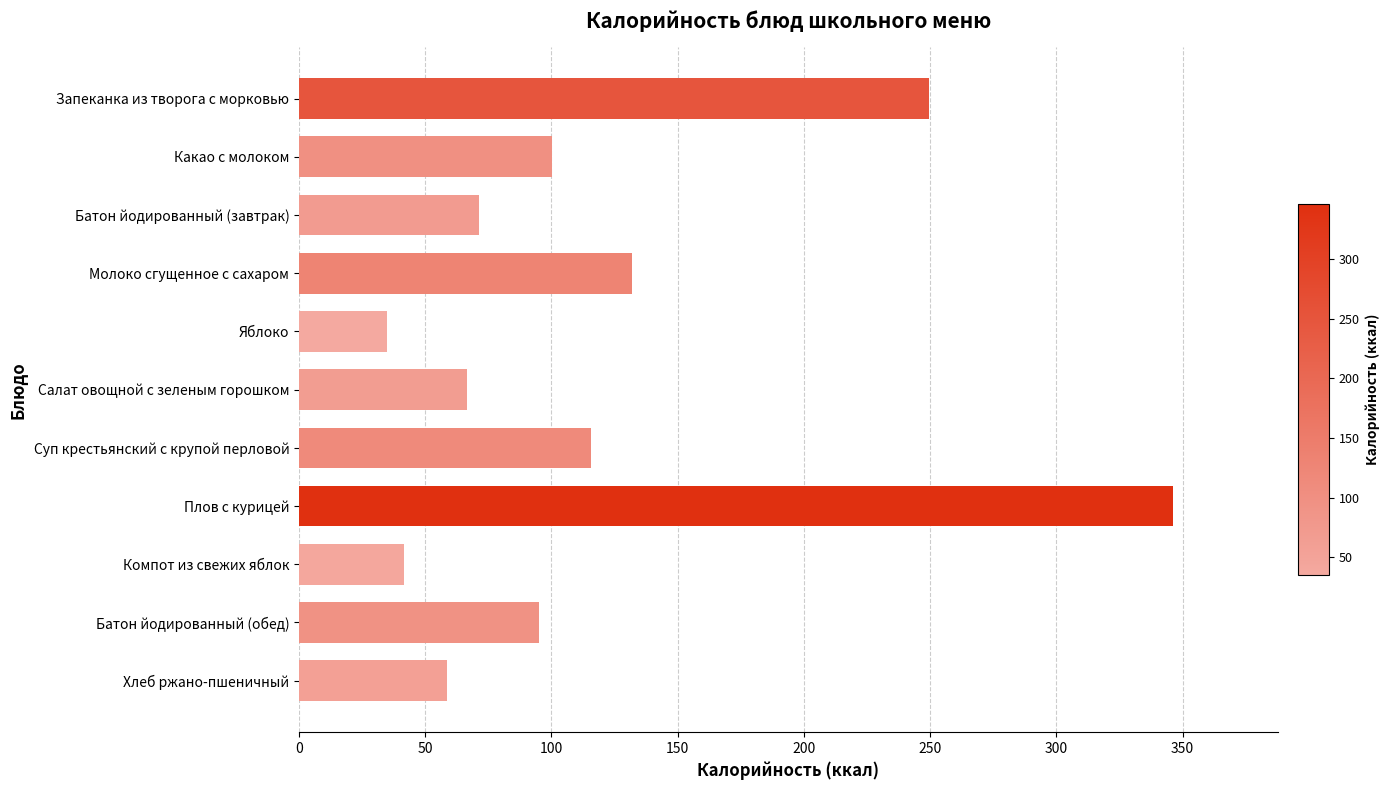

What is the difference between the maximum and minimum values?

311.1